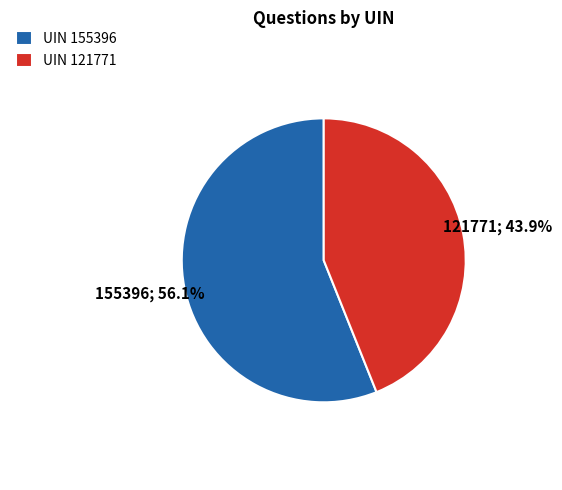

Which has a higher value, UIN 121771 or UIN 155396?

UIN 155396